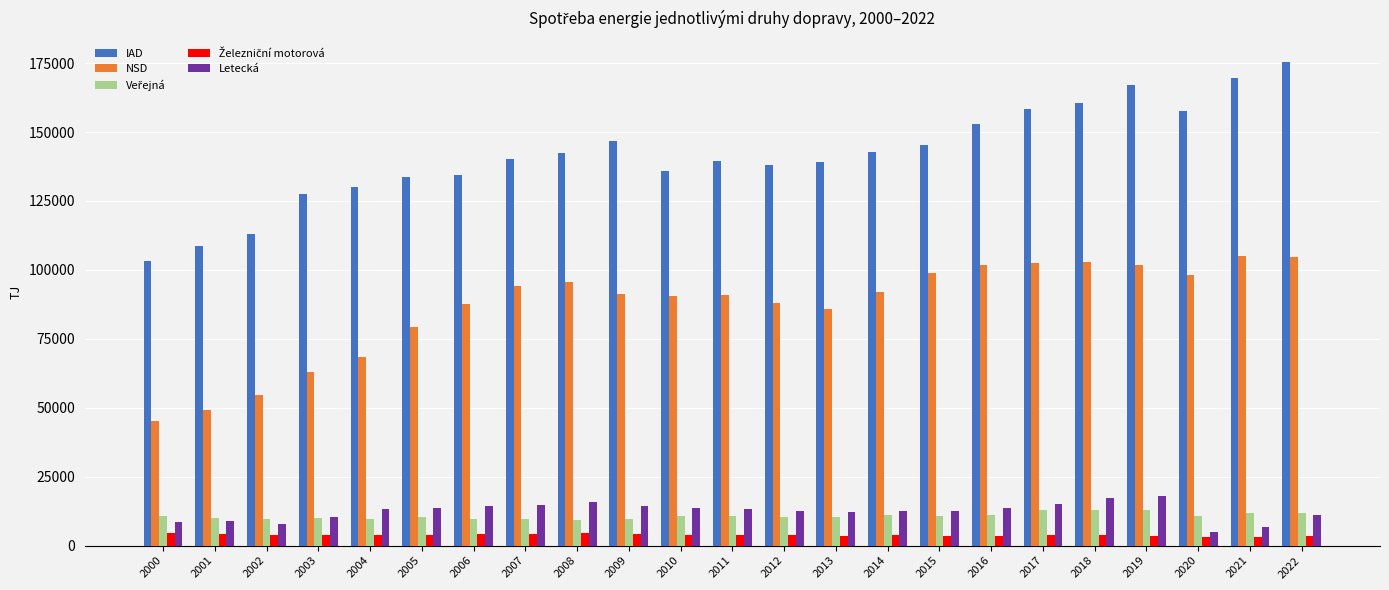

What is the average value of the IAD series?

141846.7